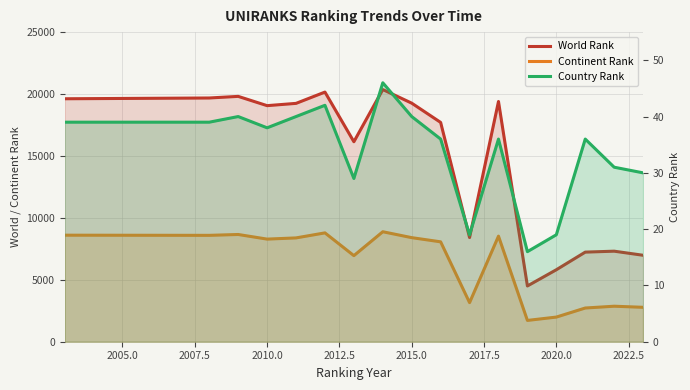

What is the total value across all series at 2007.5?

28510